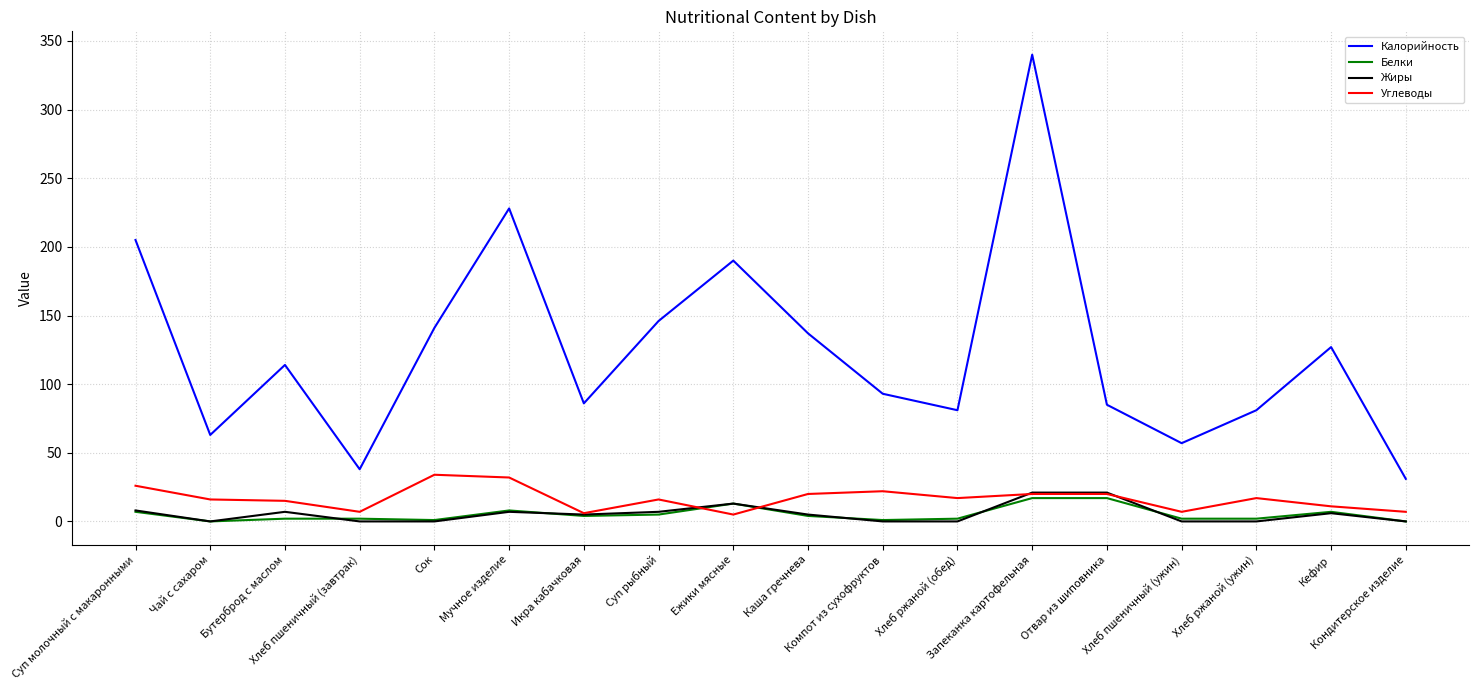

What is the highest value of the Жиры series?

21